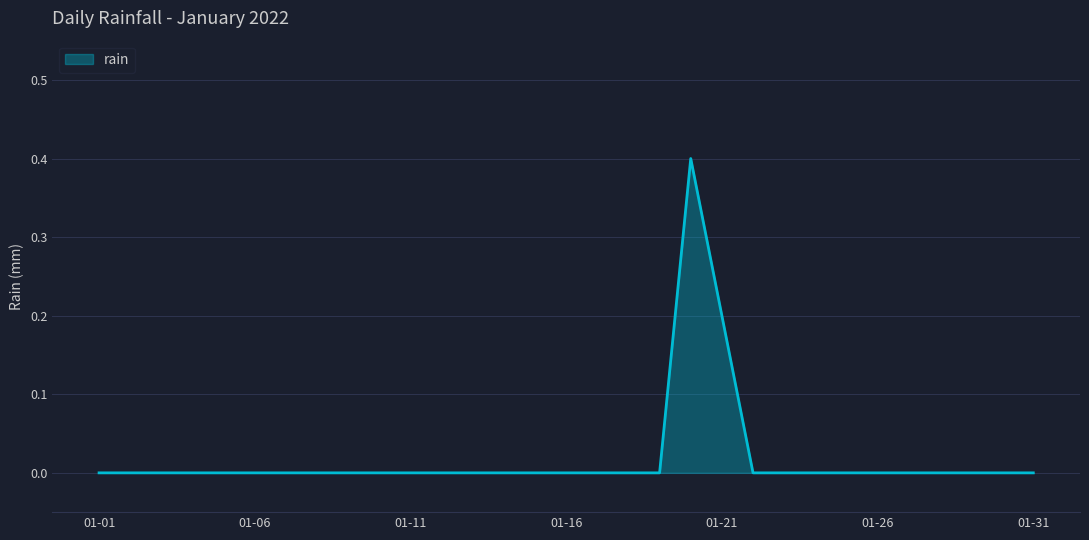

How many values are between 0 and 1?

31